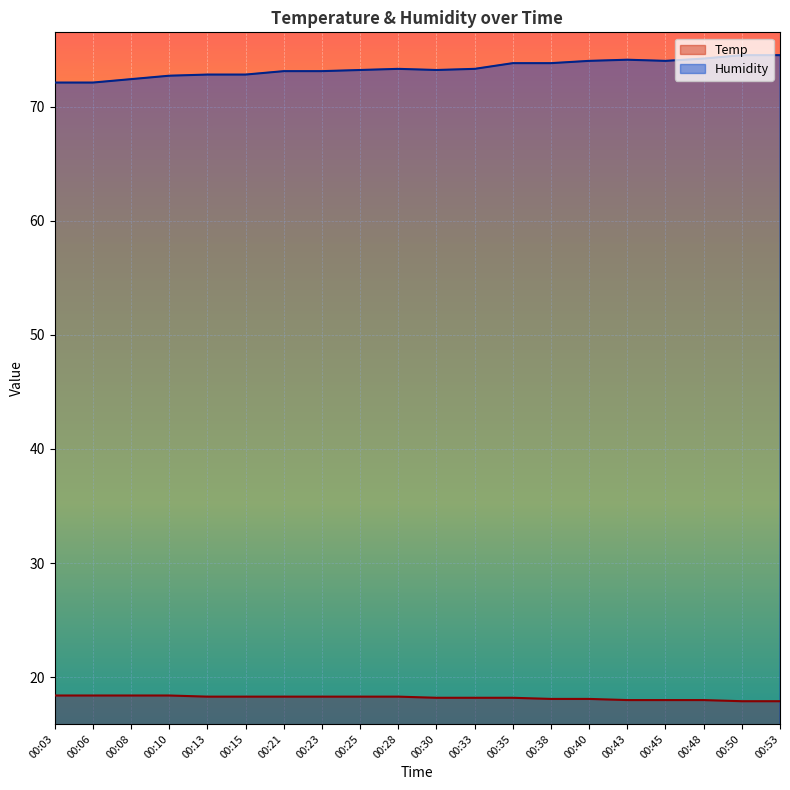

List the labels in order of Temp value, largest first.

00:03, 00:06, 00:08, 00:10, 00:13, 00:15, 00:21, 00:23, 00:25, 00:28, 00:30, 00:33, 00:35, 00:38, 00:40, 00:43, 00:45, 00:48, 00:50, 00:53